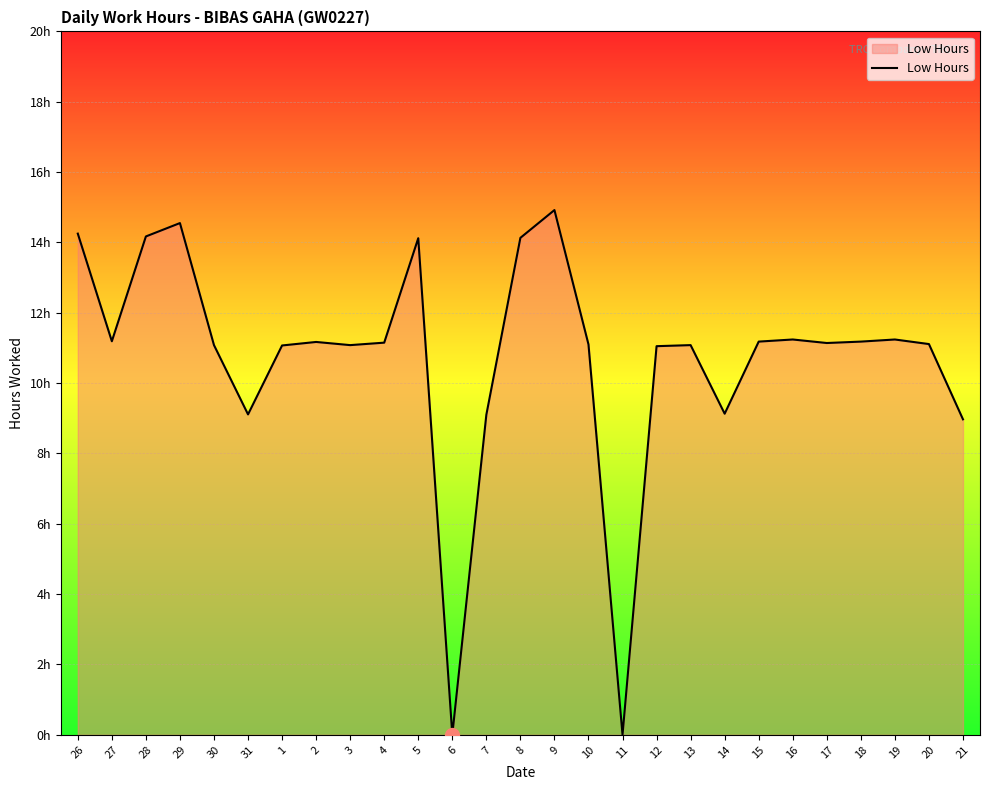

Is this an area chart (filled region under the line)?

Yes